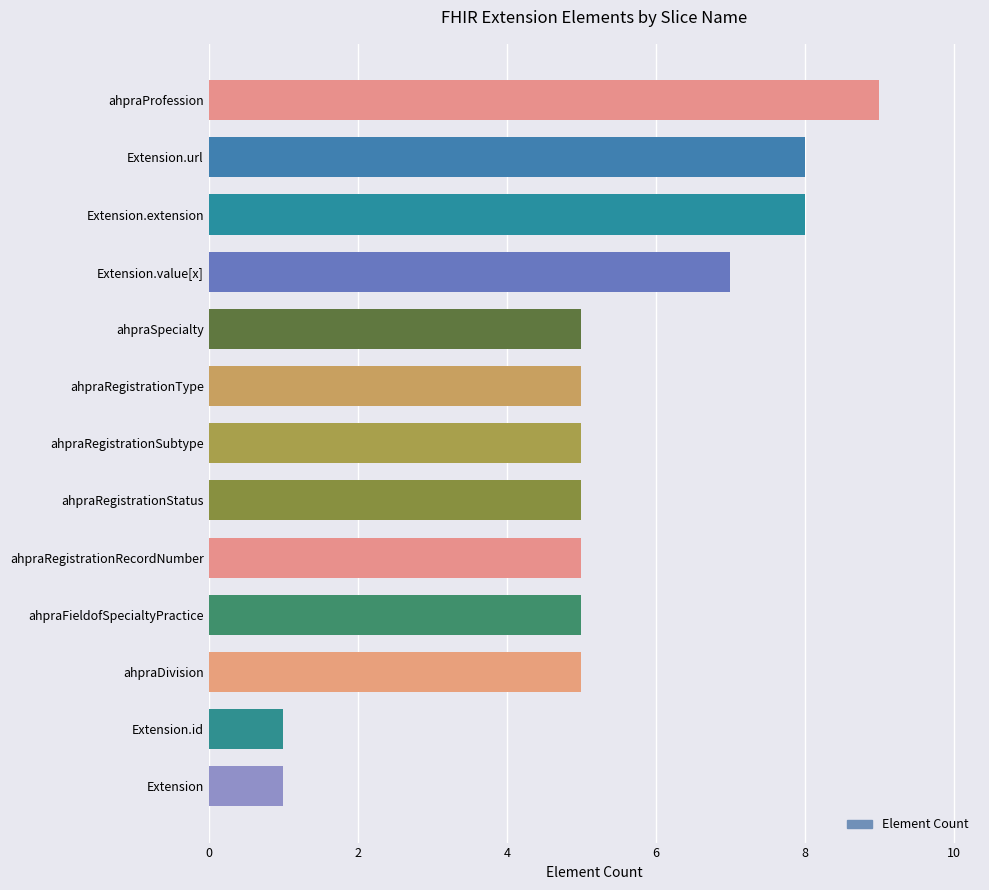

Is it true that the value at ahpraRegistrationRecordNumber is 5?

True